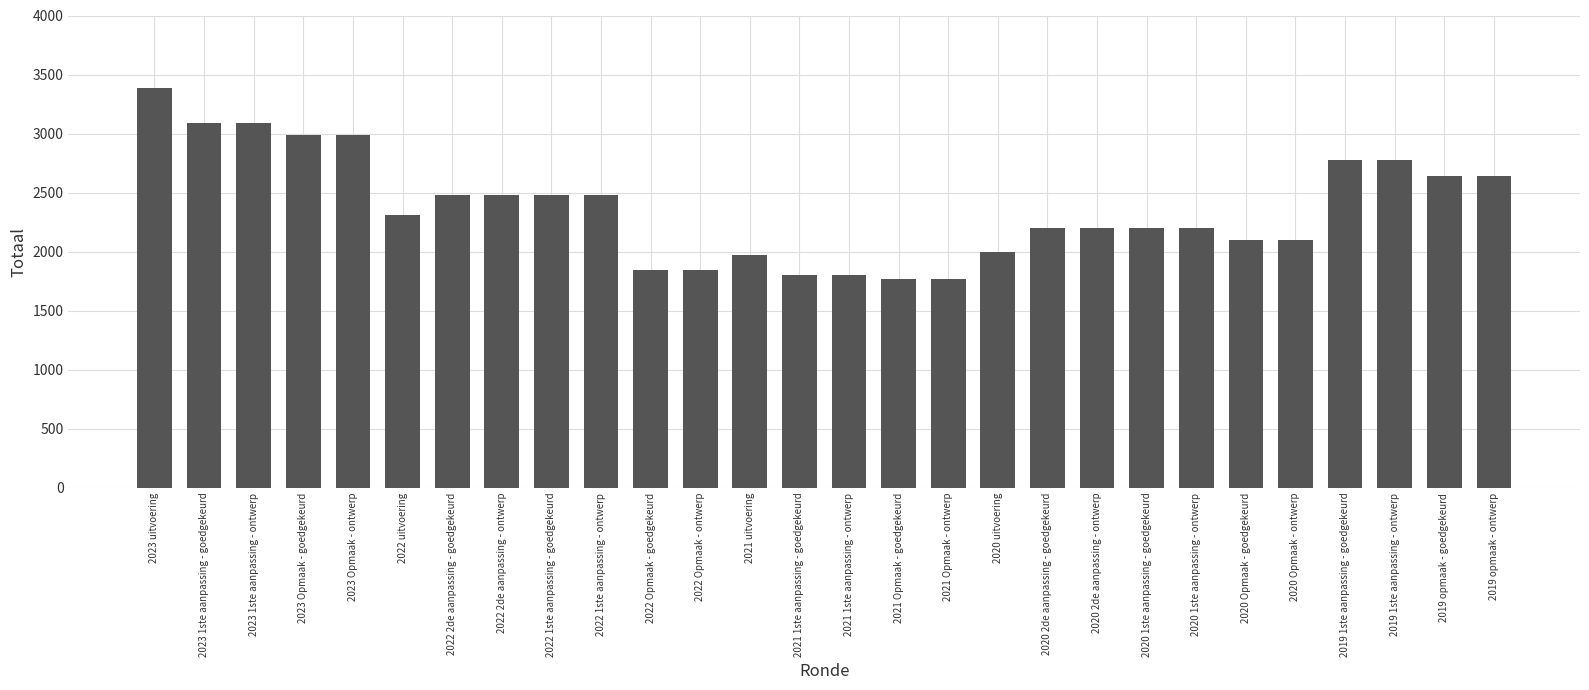

What is the value of the 18th bar from the left?

2000